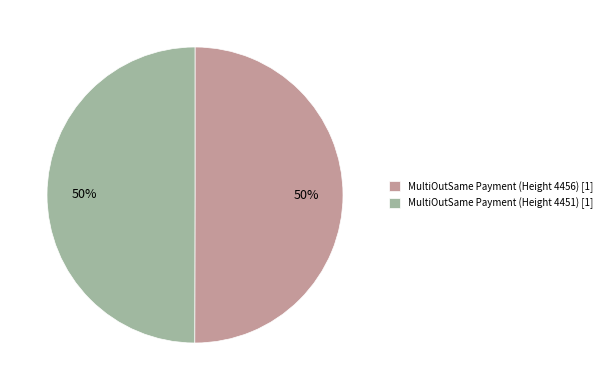

To the nearest percent, what percentage of the pie is MultiOutSame Payment (Height 4456) [1]?

50%